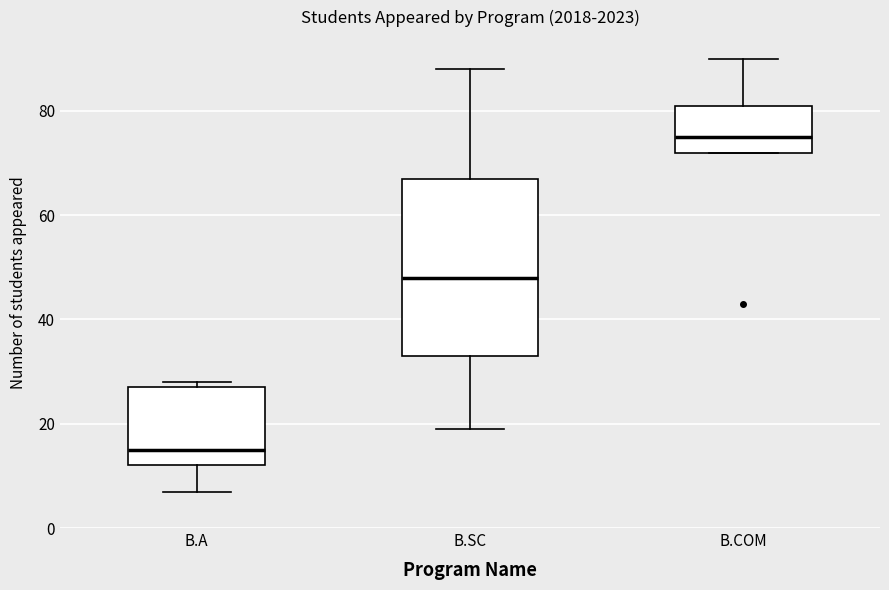

Which box's median line is the lowest?

B.A